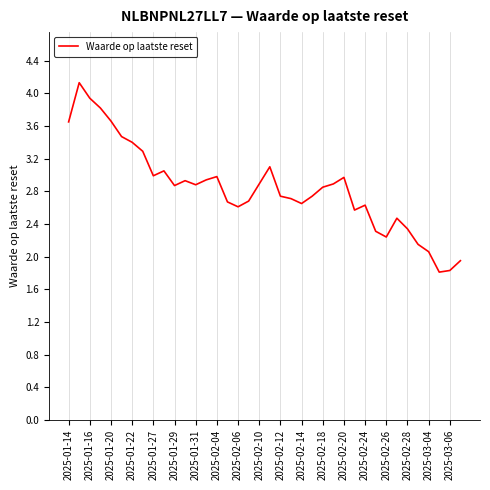

What is the difference between the maximum and minimum values?

2.3